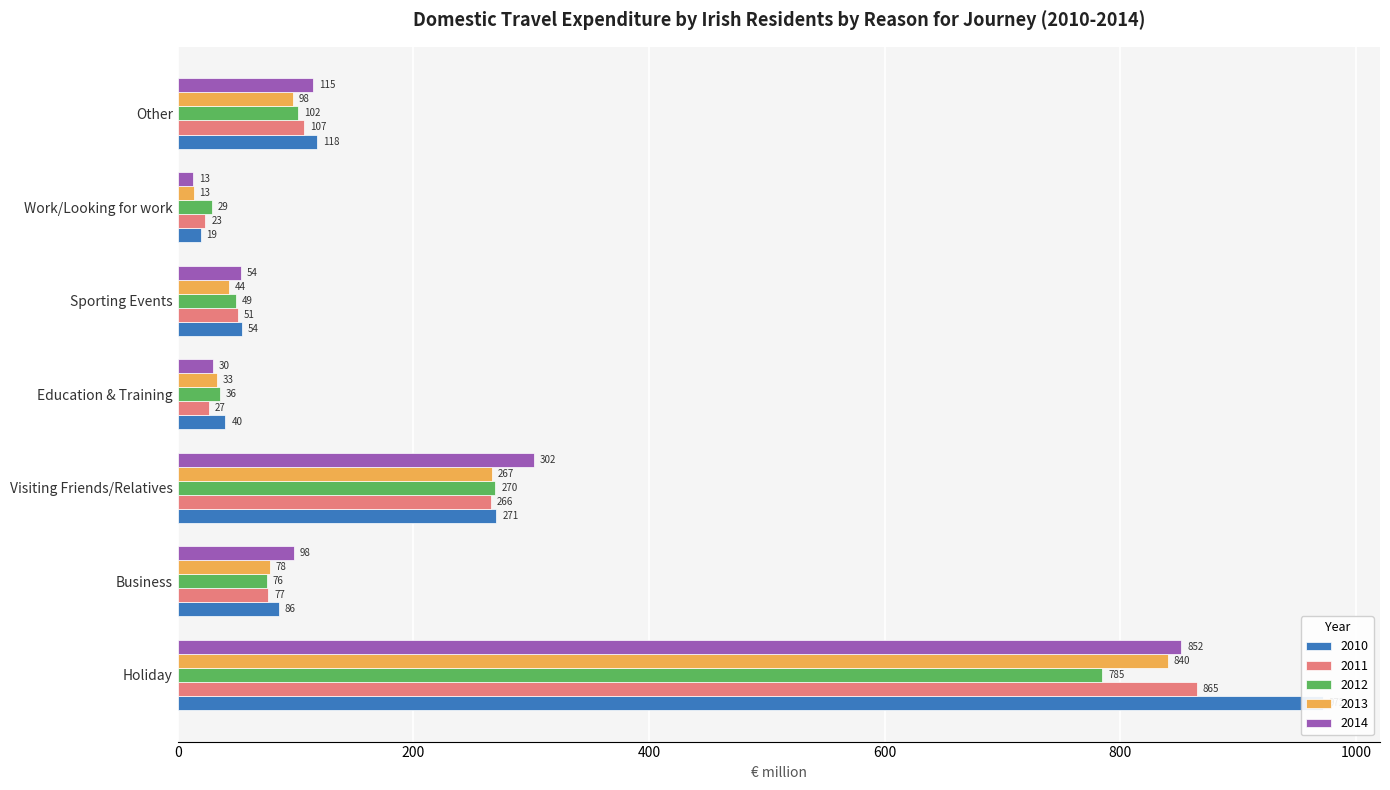

Reading right to left, list all the values displayed in this chart.

2010: Other=118.1	Work/Looking for work=19.5	Sporting Events=54.1	Education & Training=40.5	Visiting Friends/Relatives=270.5	Business=85.9	Holiday=971.9
2011: Other=107.2	Work/Looking for work=23.4	Sporting Events=51.0	Education & Training=26.5	Visiting Friends/Relatives=265.9	Business=76.9	Holiday=864.9
2012: Other=101.9	Work/Looking for work=28.7	Sporting Events=49.2	Education & Training=35.5	Visiting Friends/Relatives=269.6	Business=75.7	Holiday=784.8
2013: Other=97.7	Work/Looking for work=13.5	Sporting Events=43.5	Education & Training=33.1	Visiting Friends/Relatives=266.7	Business=78.4	Holiday=840.3
2014: Other=114.9	Work/Looking for work=12.8	Sporting Events=53.8	Education & Training=30.0	Visiting Friends/Relatives=302.2	Business=98.3	Holiday=852.0